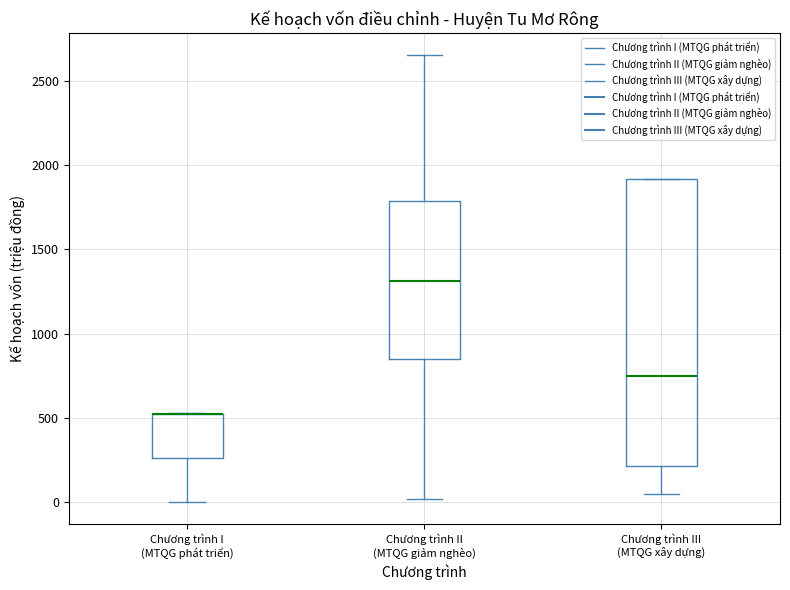

Reading left to right, read every box against the y-axis: the position of its median line, the range the box covers, and the ends of its whiskers. The values are not printed on the chart, so give them approximately, as read against the axis.

Chương trình I (MTQG phát triển): median 500 (drawn on the box's upper edge), box 250 to 500, whiskers 0 to 550
Chương trình II (MTQG giảm nghèo): median 1300, box 850 to 1800, whiskers 0 to 2650
Chương trình III (MTQG xây dựng): median 750, box 200 to 1900, whiskers 50 to 1900